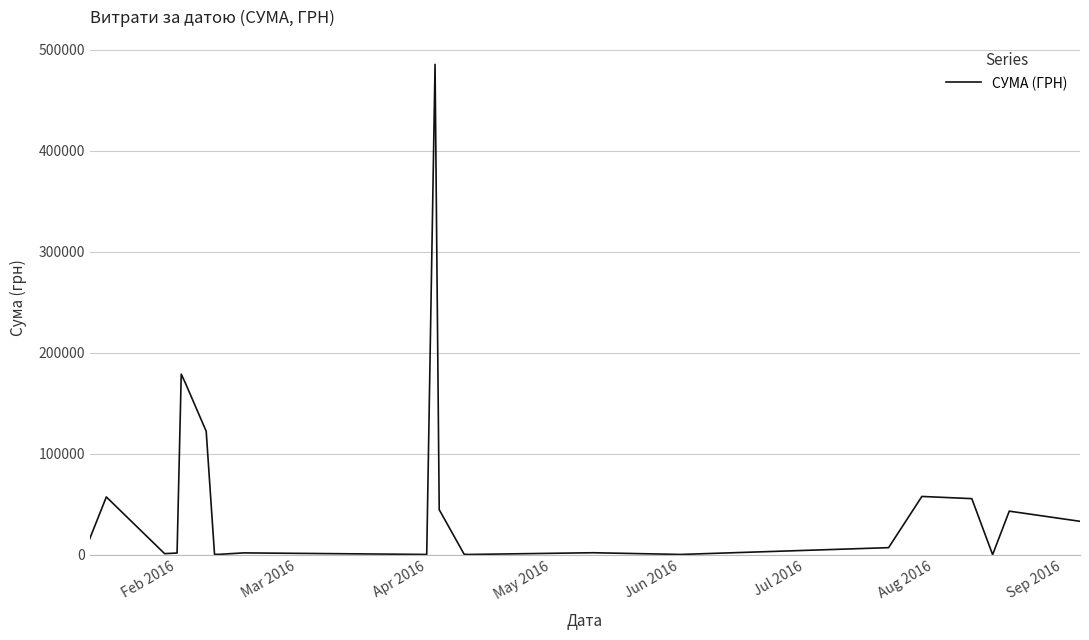

What is the greatest value displayed?

485257.2